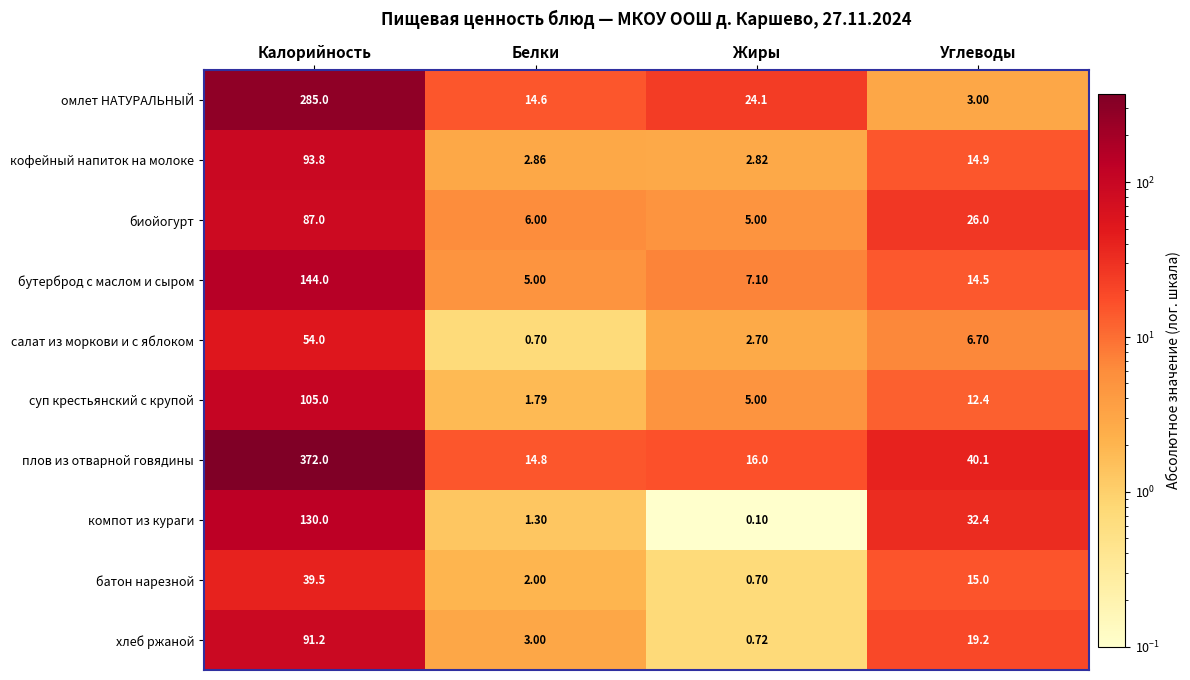

Rank the series by their maximum value, from highest to lowest.

плов из отварной говядины, омлет НАТУРАЛЬНЫЙ, бутерброд с маслом и сыром, компот из кураги, суп крестьянский с крупой, кофейный напиток на молоке, хлеб ржаной, биойогурт, салат из моркови и с яблоком, батон нарезной